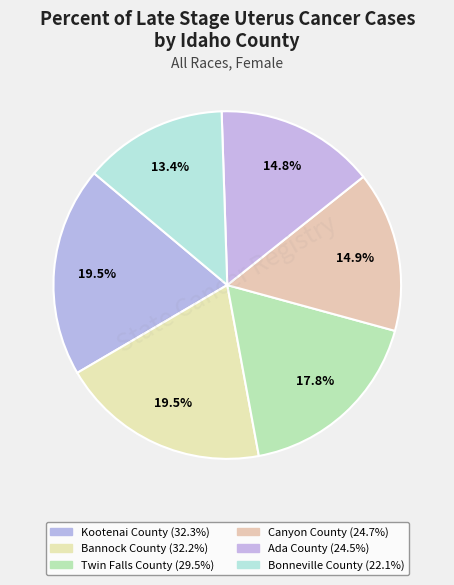

True or false: Canyon County accounts for 25% of the total.

False